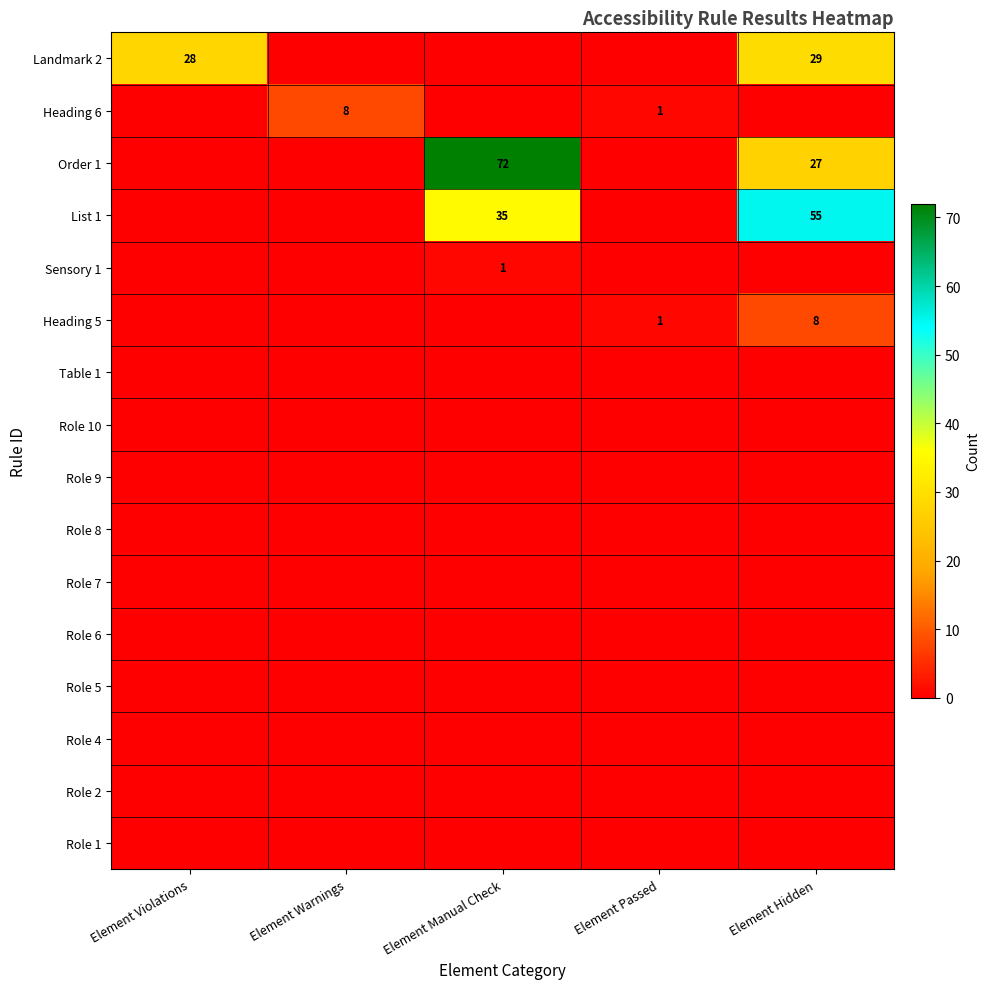

Is it true that List 1 equals 86 at Element Hidden?

False